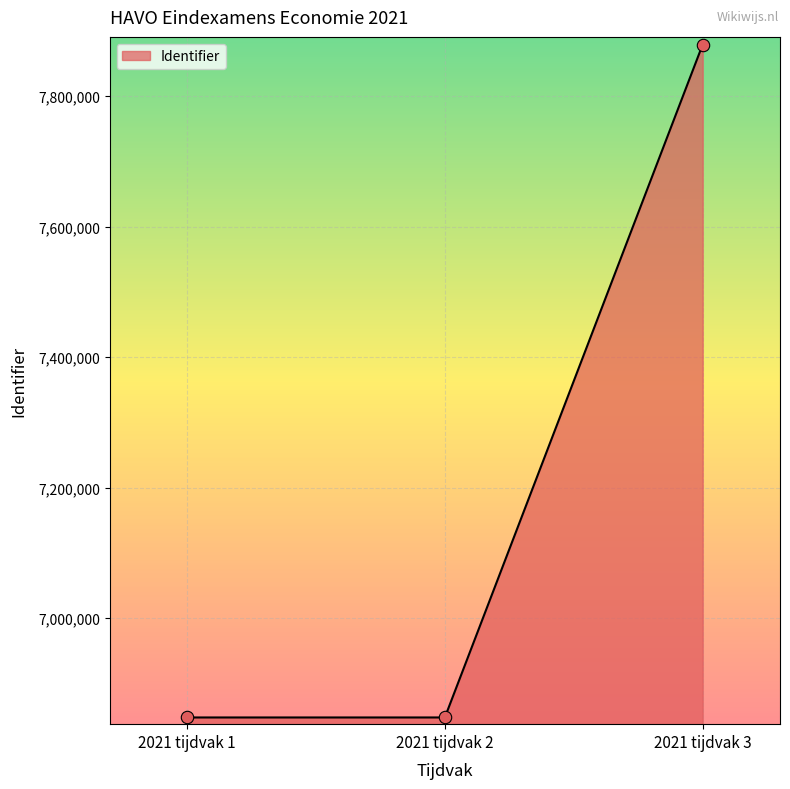

Between 2021 tijdvak 2 and 2021 tijdvak 3, which is larger?

2021 tijdvak 3